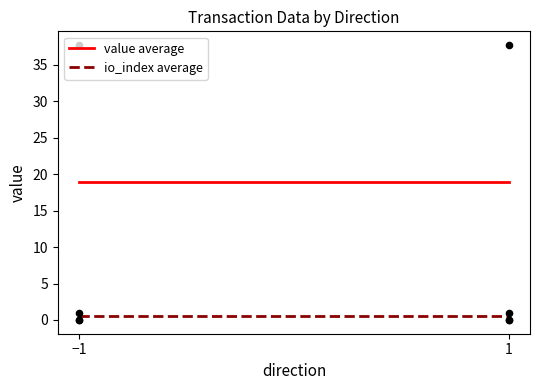

At how many categories does at least one series exceed 2?

2